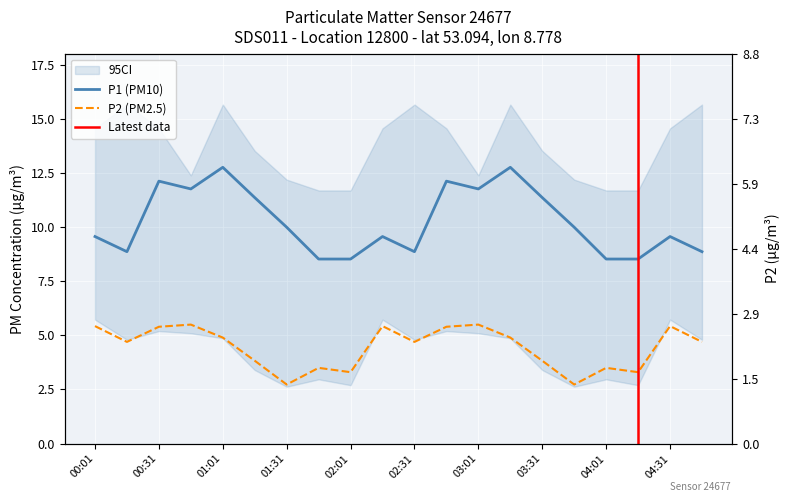

Rank the series by their average value, from highest to lowest.

P1, P2